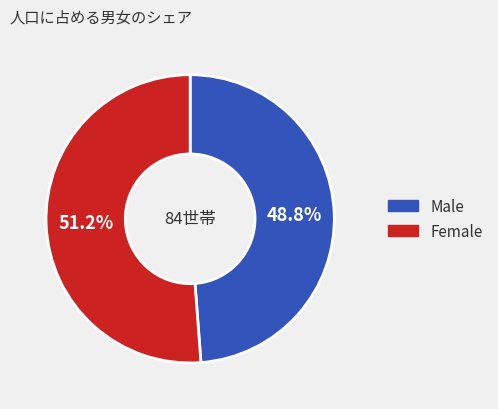

Is Female the majority of the pie?

Yes